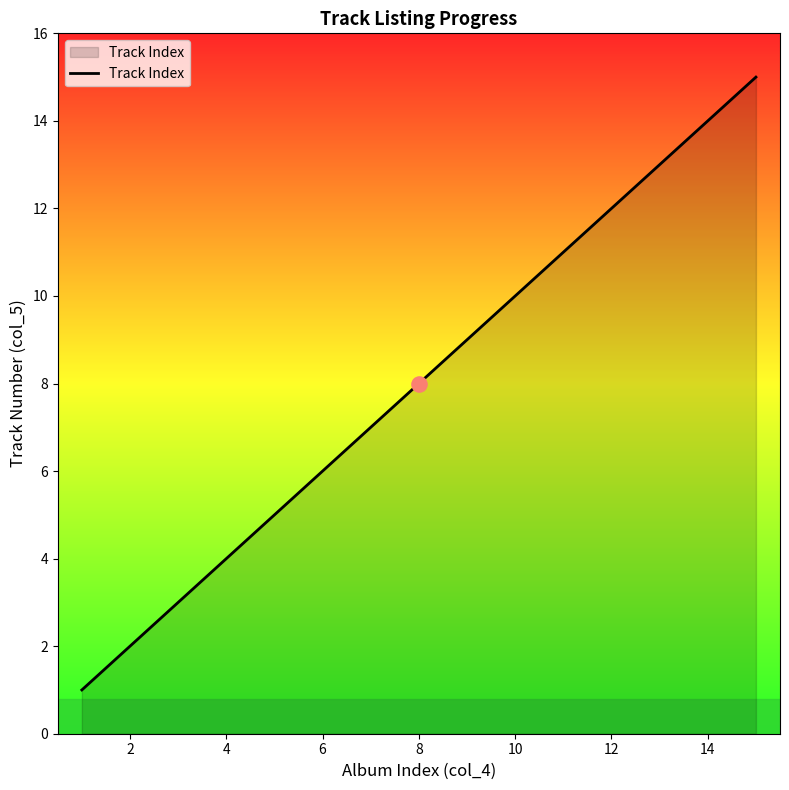

What is the greatest value displayed?

15